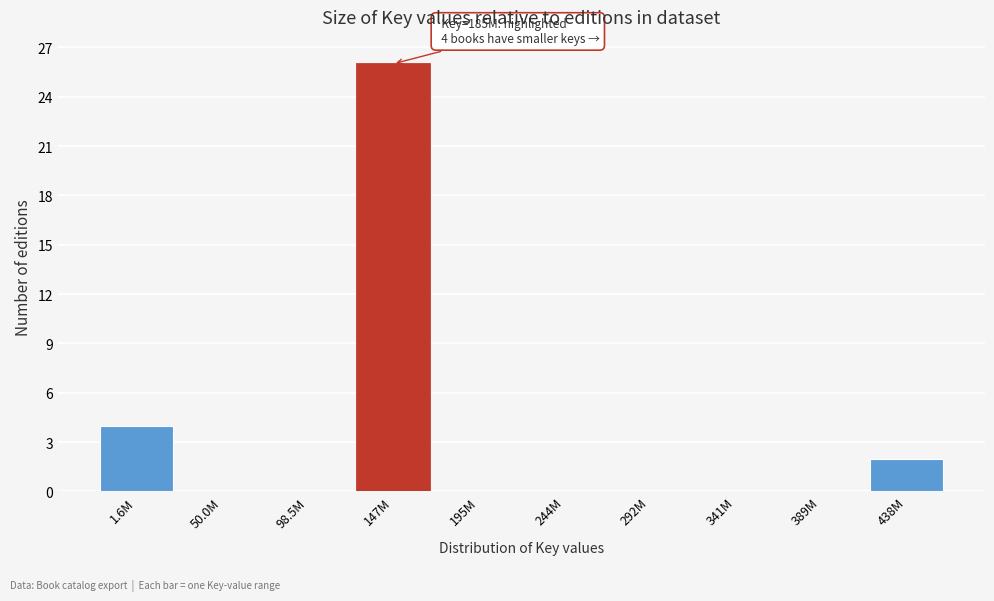

Reading left to right, transcribe all the data shown in this chart.

1.6M=4	50.0M=0	98.5M=0	147M=26	195M=0	244M=0	292M=0	341M=0	389M=0	438M=2